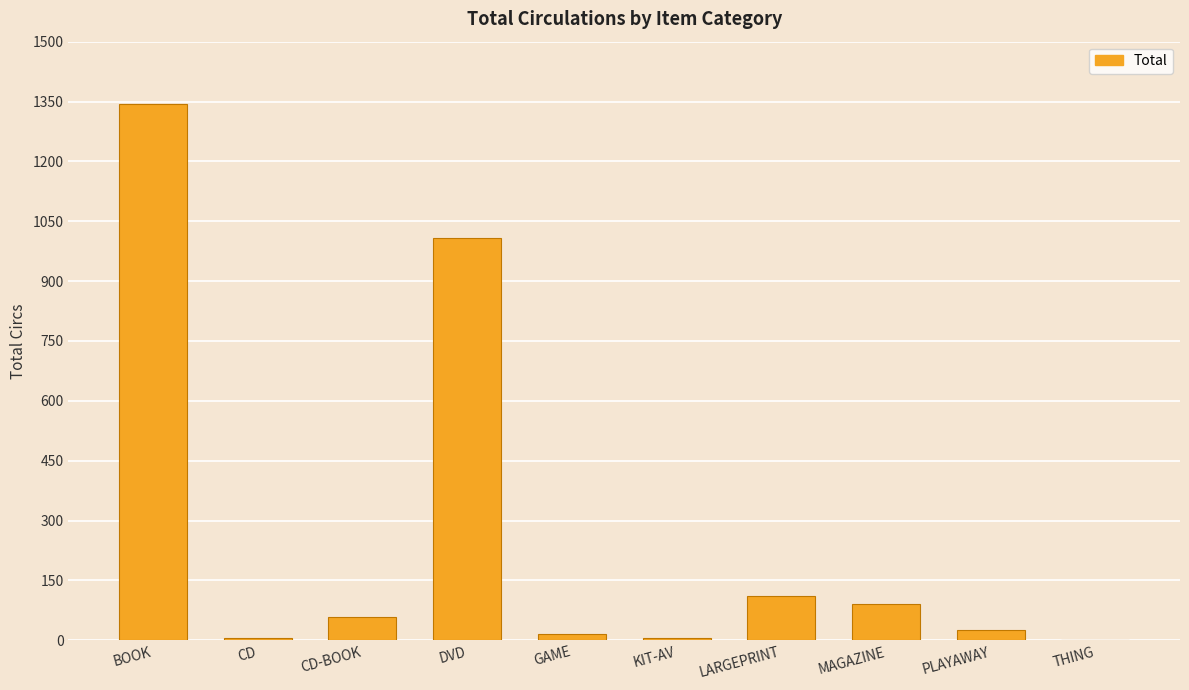

What is the maximum value shown in the chart?

1344